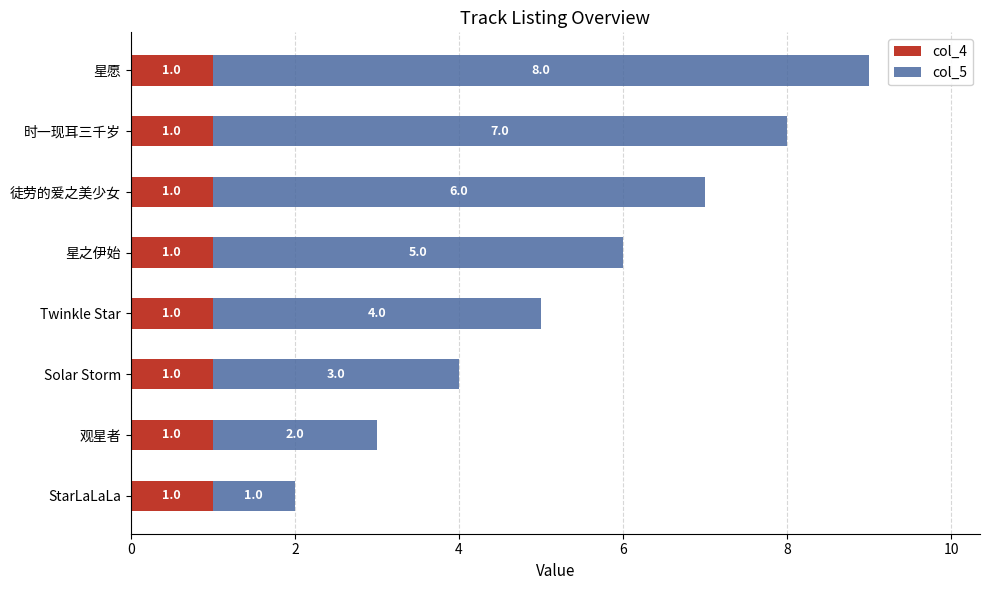

What is the total value across all series at 星之伊始?

6